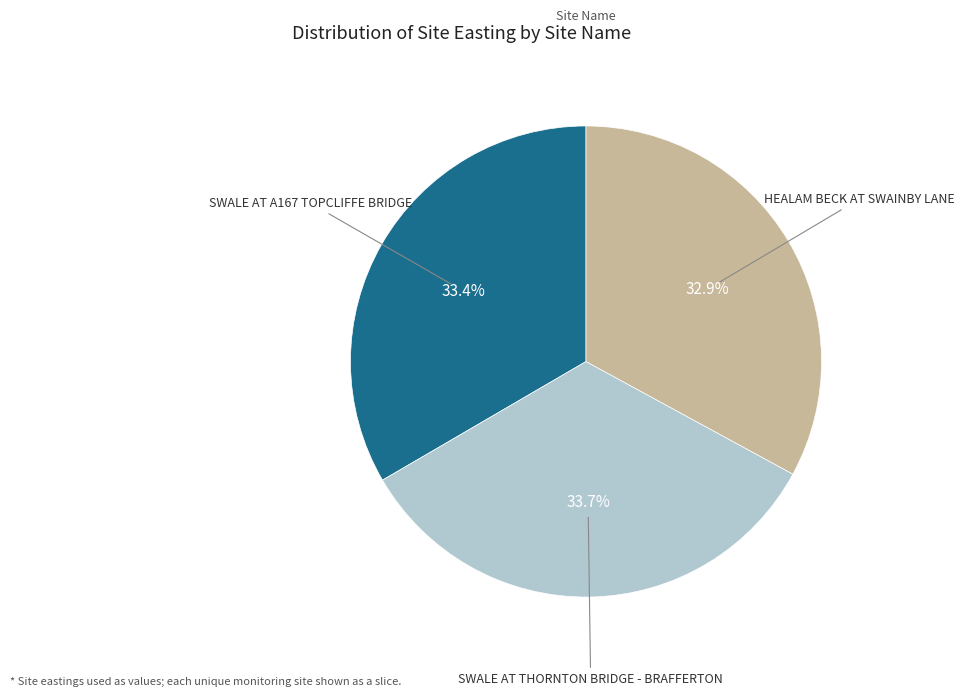

Does any single category account for the majority?

No